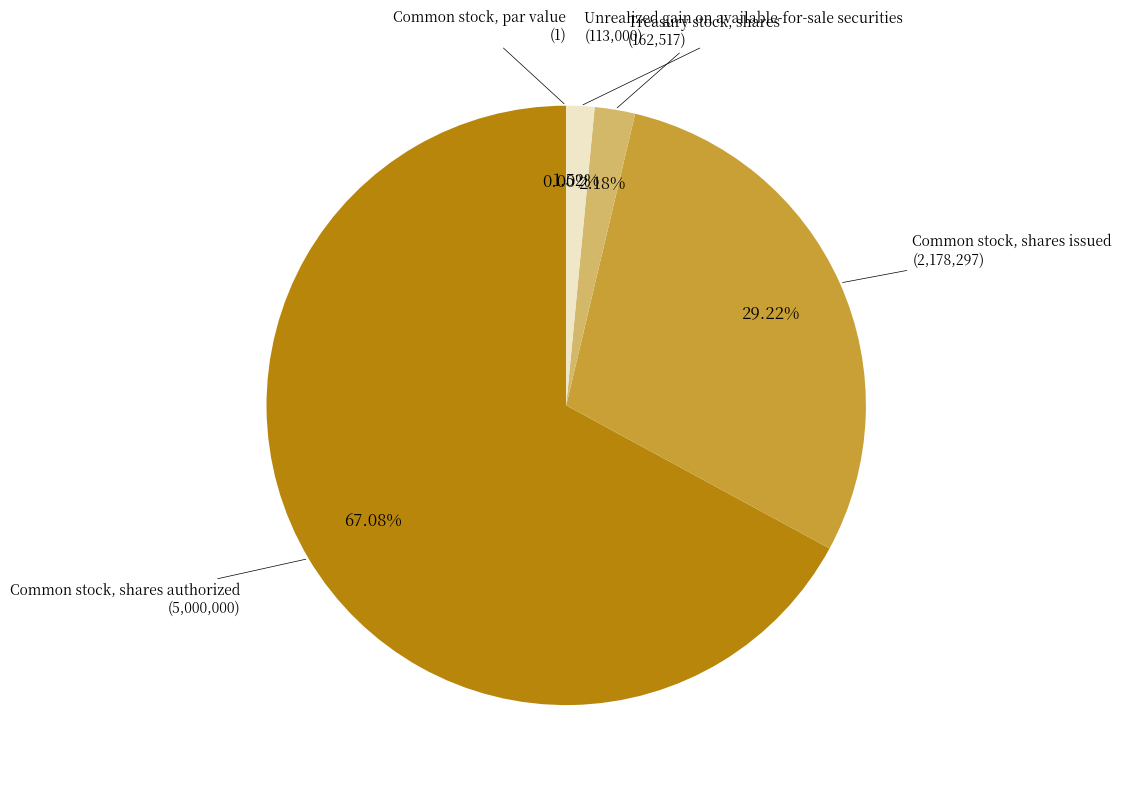

Does Common stock, shares authorized represent more than half of the total?

Yes